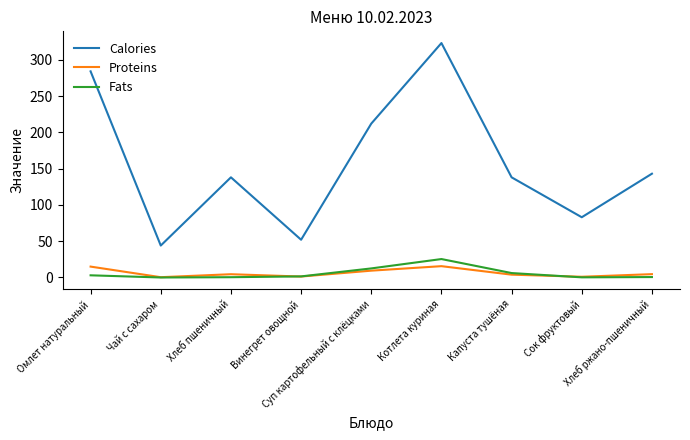

Count the number of data series in this chart.

3